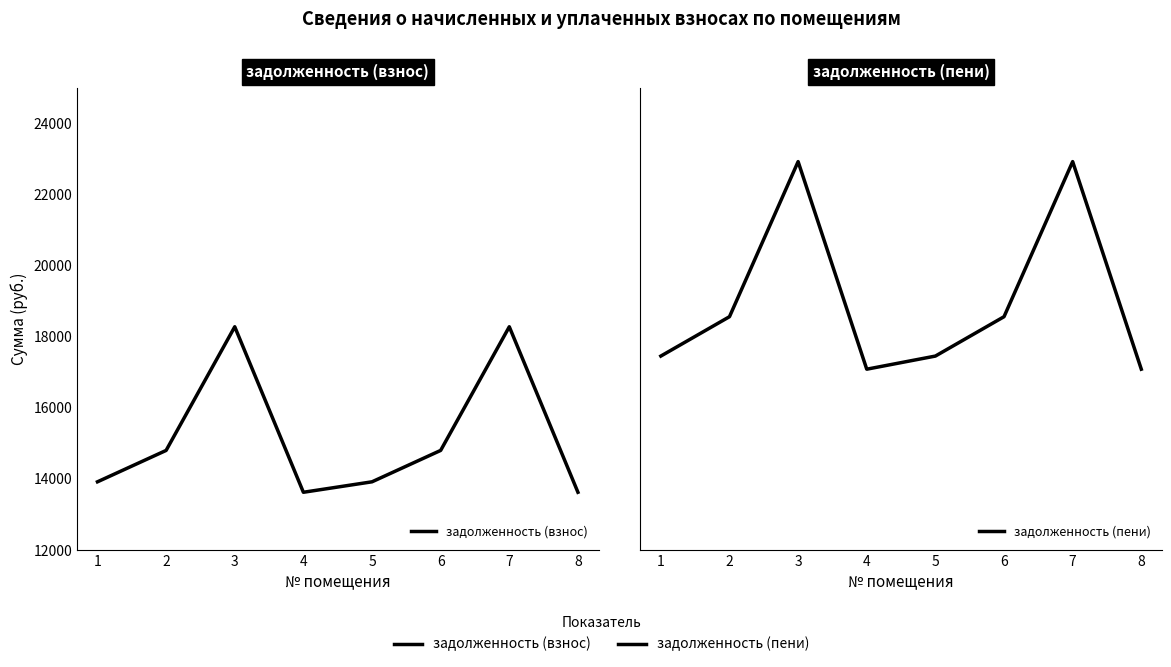

What is the difference between the highest and lowest values at 8?

3463.2